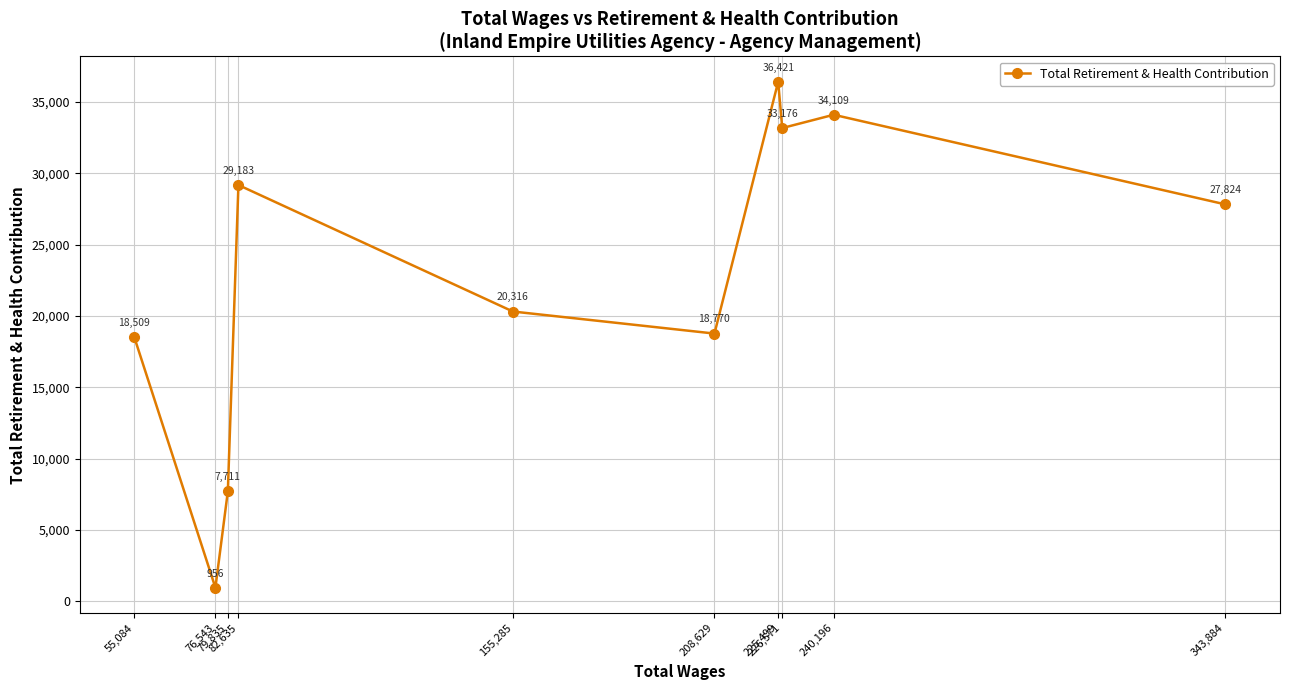

True or false: the data shows 51942 at 226,571.

False